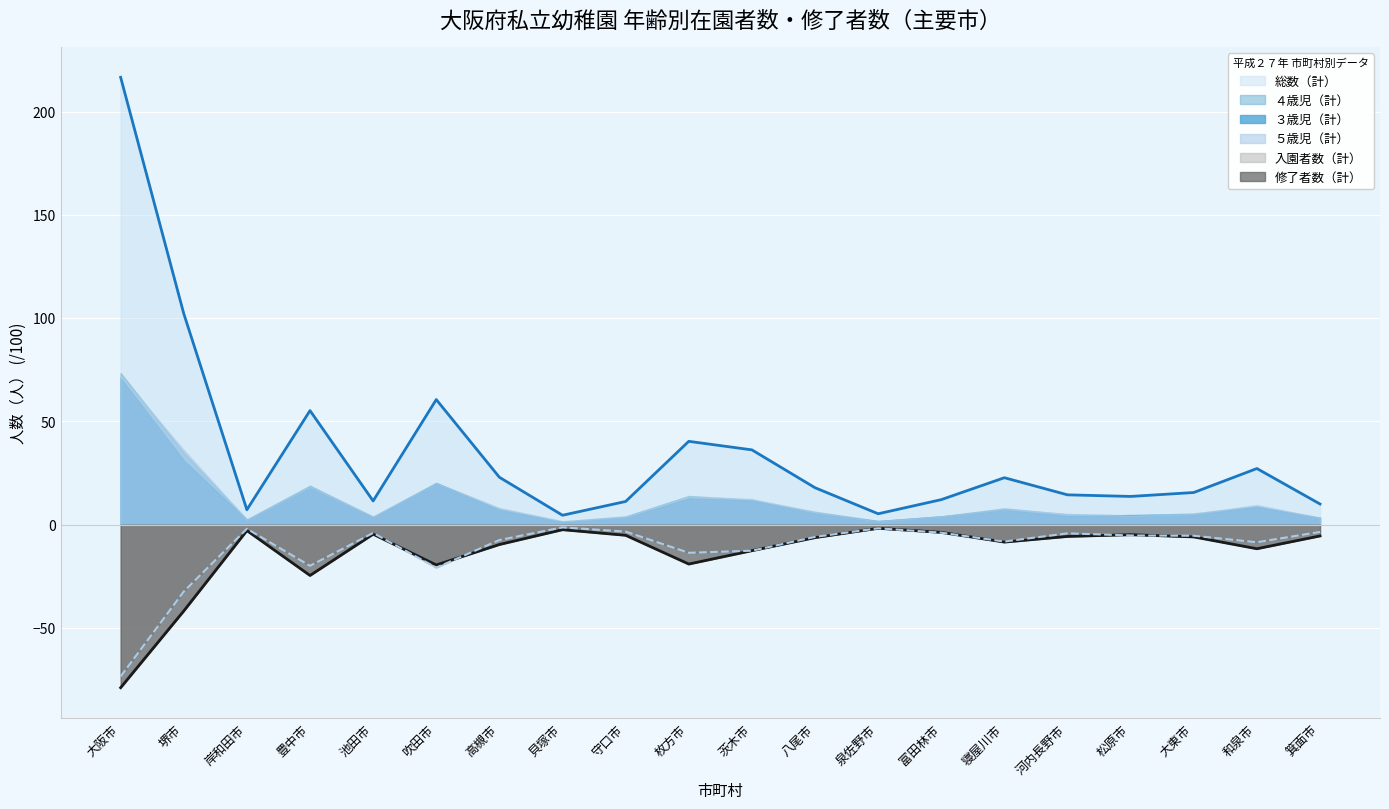

At which category does the chart reach its peak across all series?

大阪市